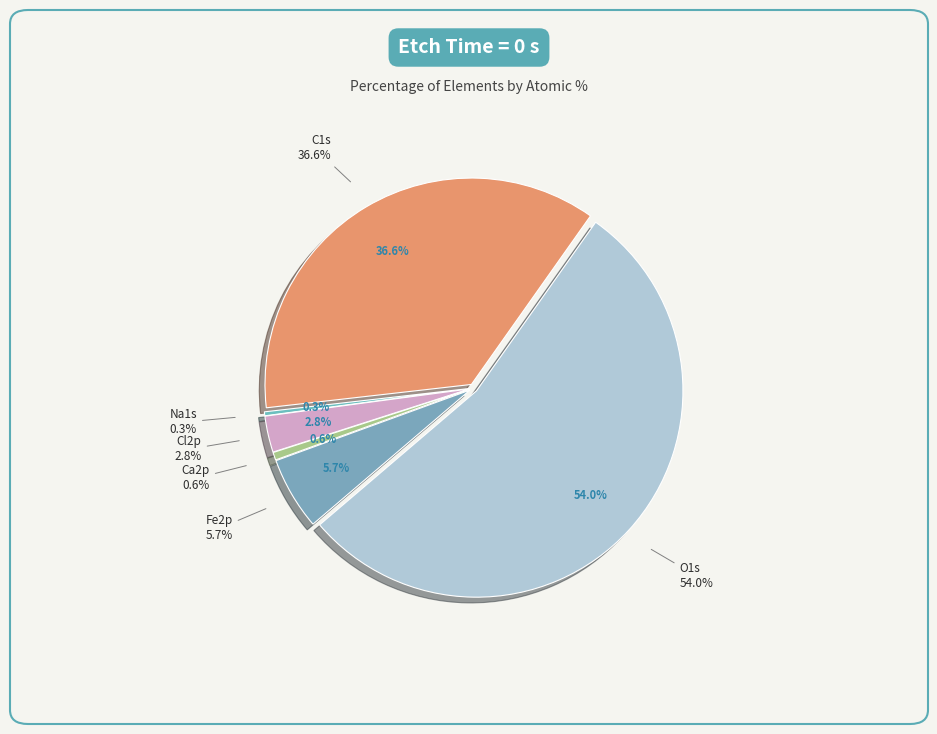

Which category has the biggest portion of the pie?

O1s